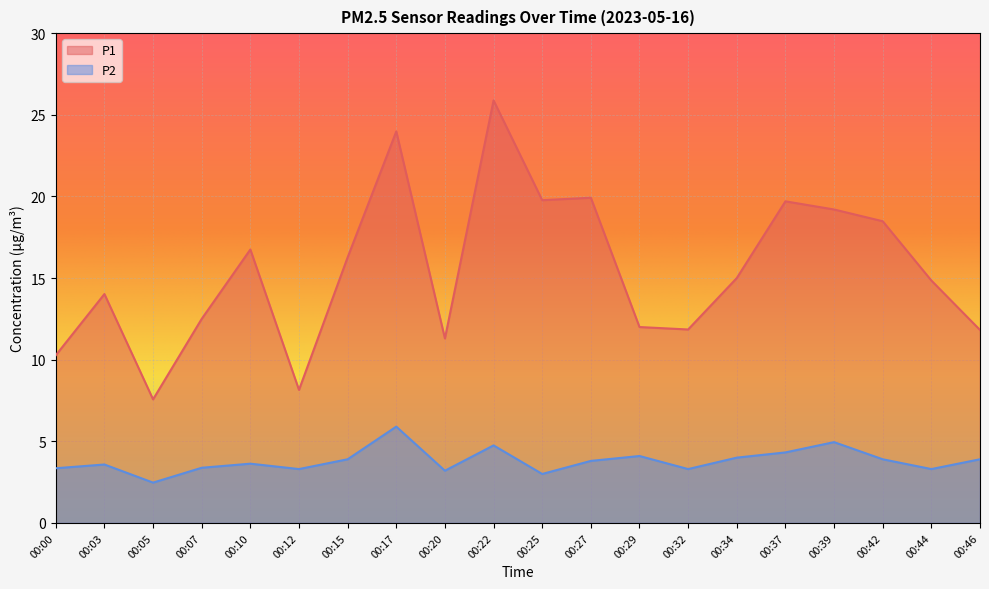

The value of P2 at 00:46 is 5.7. True or false?

False